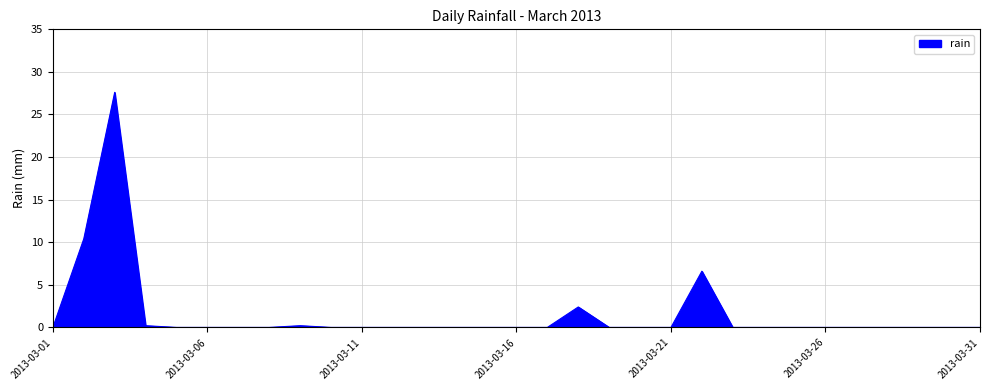

What is the maximum value shown in the chart?

27.6